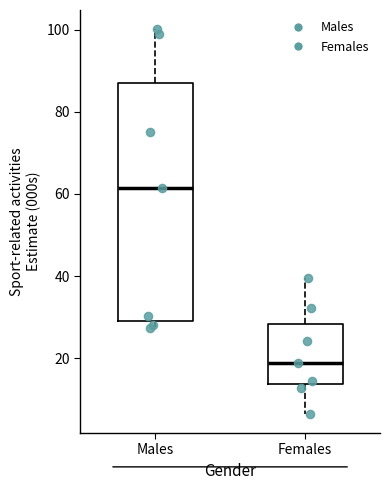

Which box's median line is the lowest?

Females